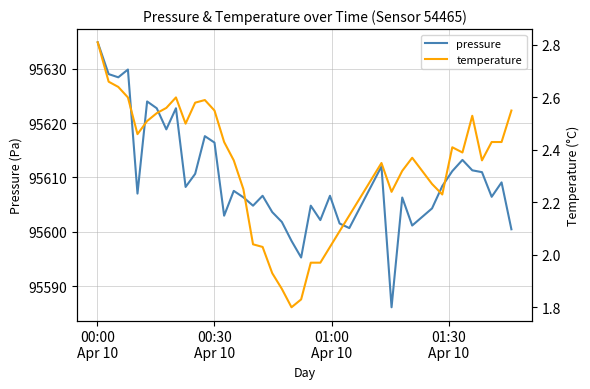

Does the chart have visible grid lines?

Yes